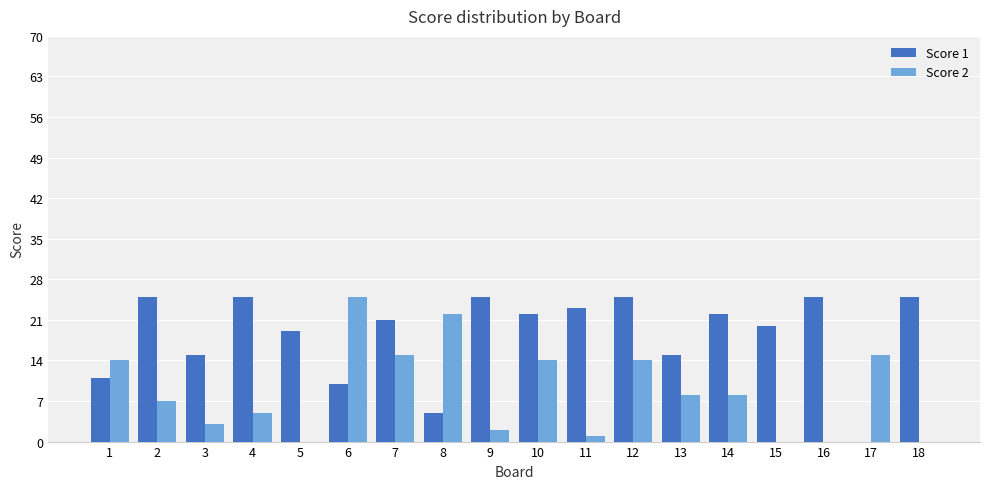

What is the greatest value displayed?

25